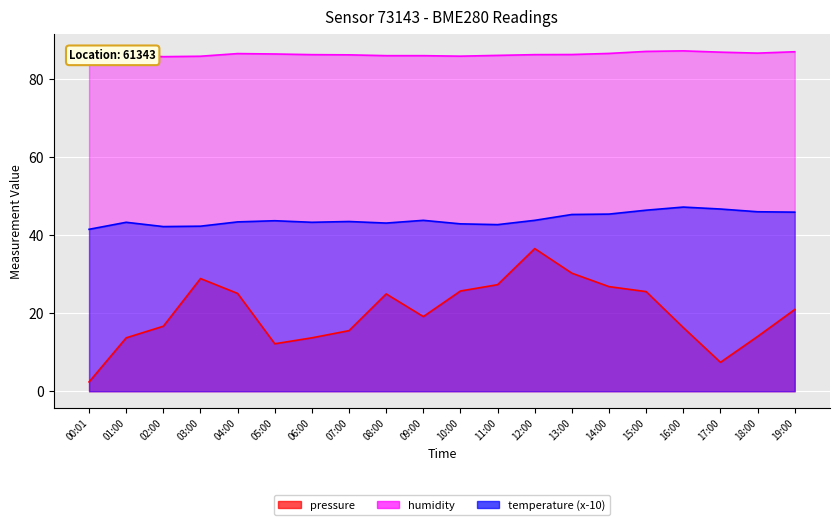

Where does the temperature series first go above 43?

01:00